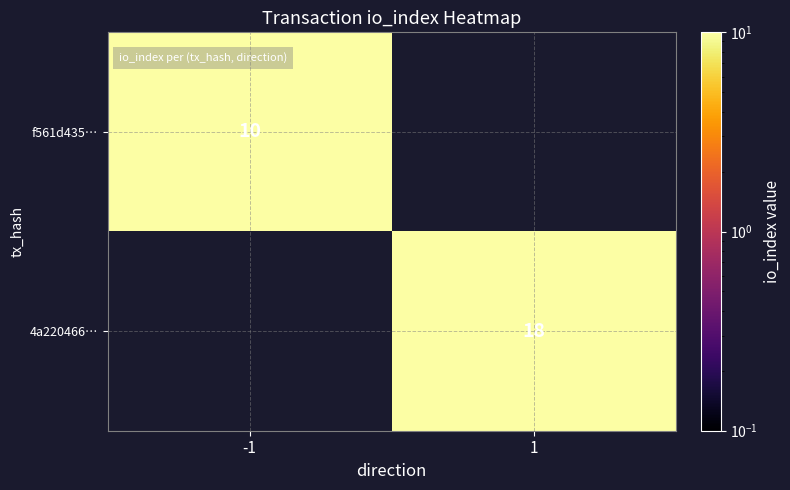

Is it true that 4a220466… equals 8 at 1?

False